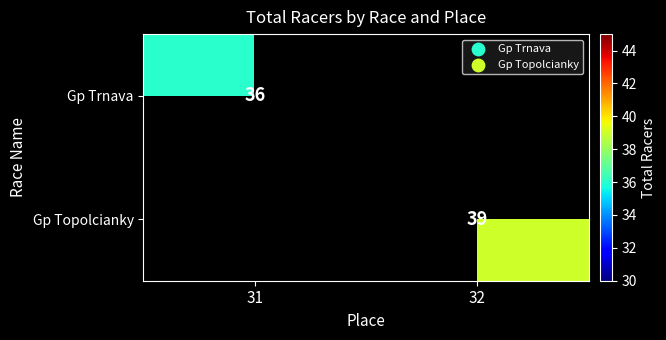

What is the greatest value displayed?

39.0